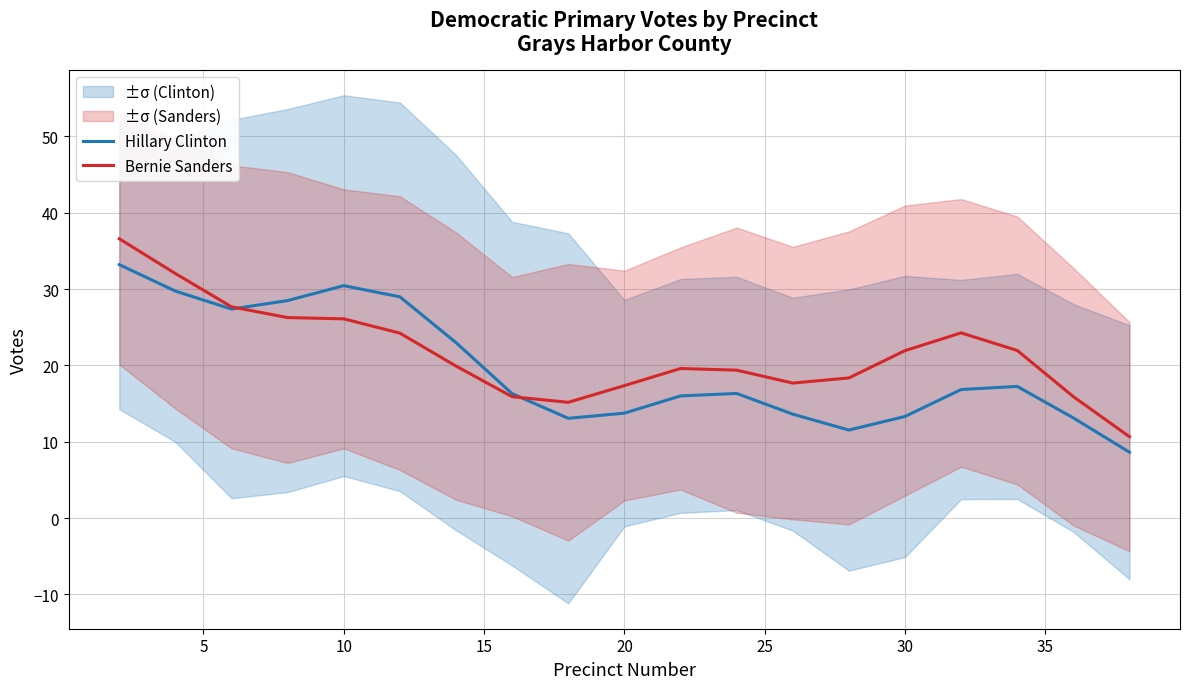

What is the highest value of the Hillary Clinton series?

33.2